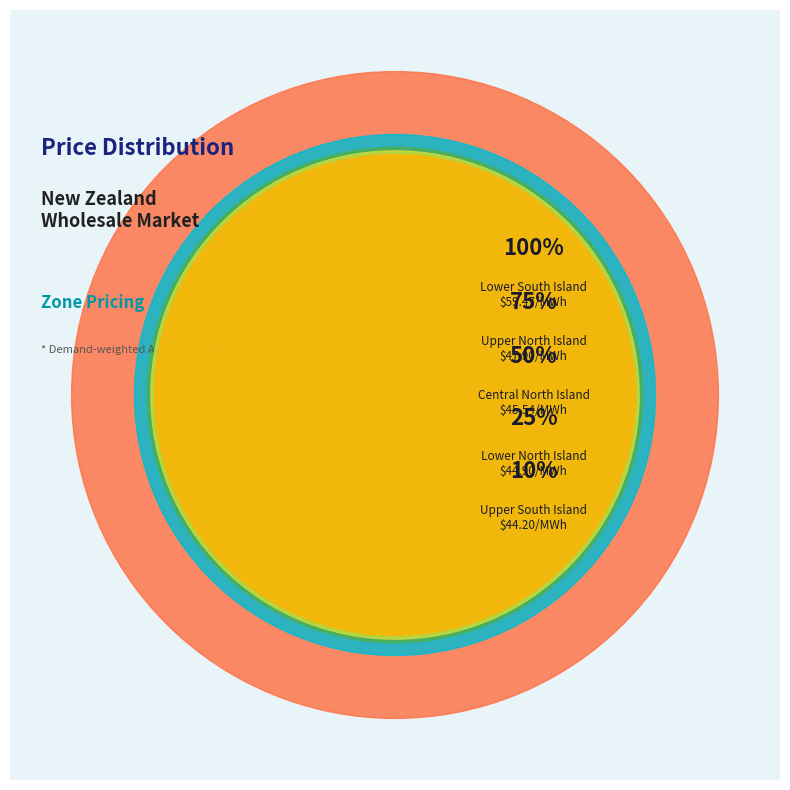

Is there a majority slice in this chart?

No